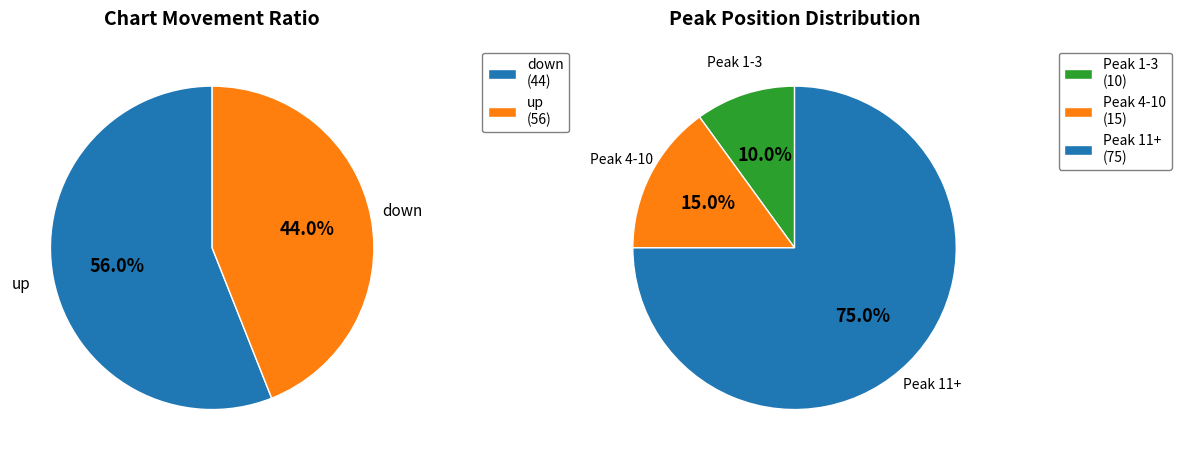

To the nearest percent, what is the combined percentage of up and down?

100%